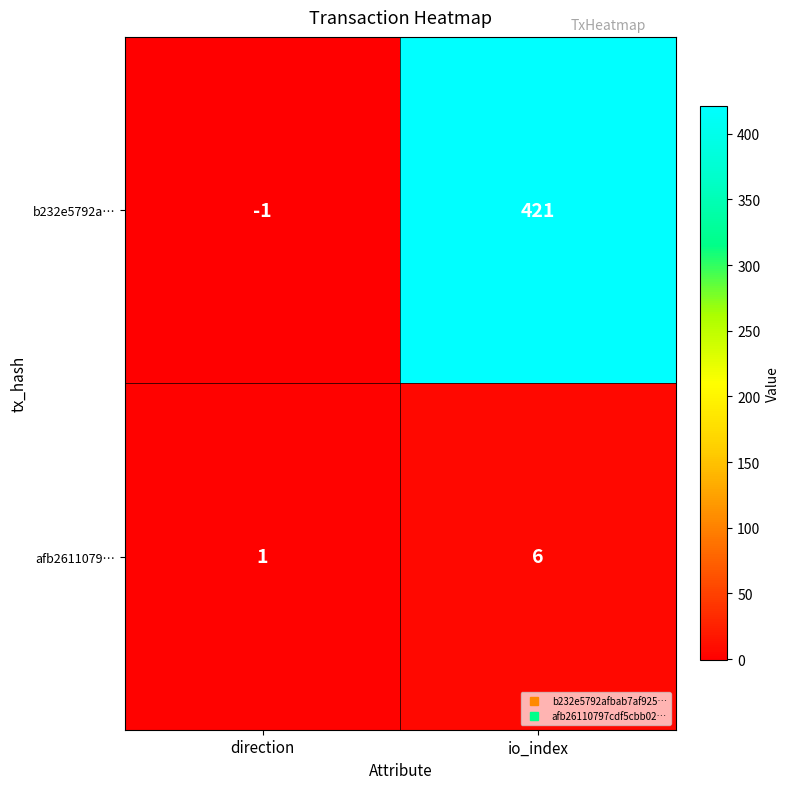

Is it true that b232e5792a… equals 290 at io_index?

False